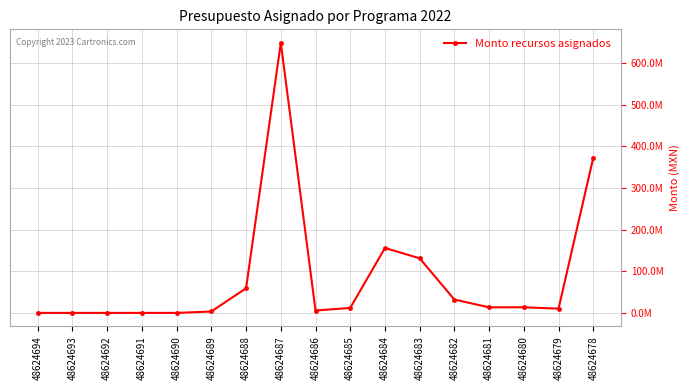

Where is the first local maximum?

48624687